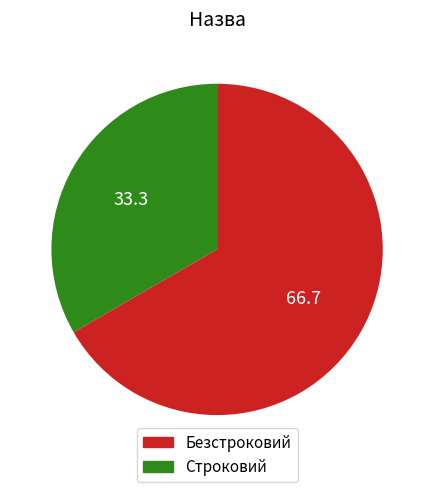

Does any single category account for the majority?

Yes